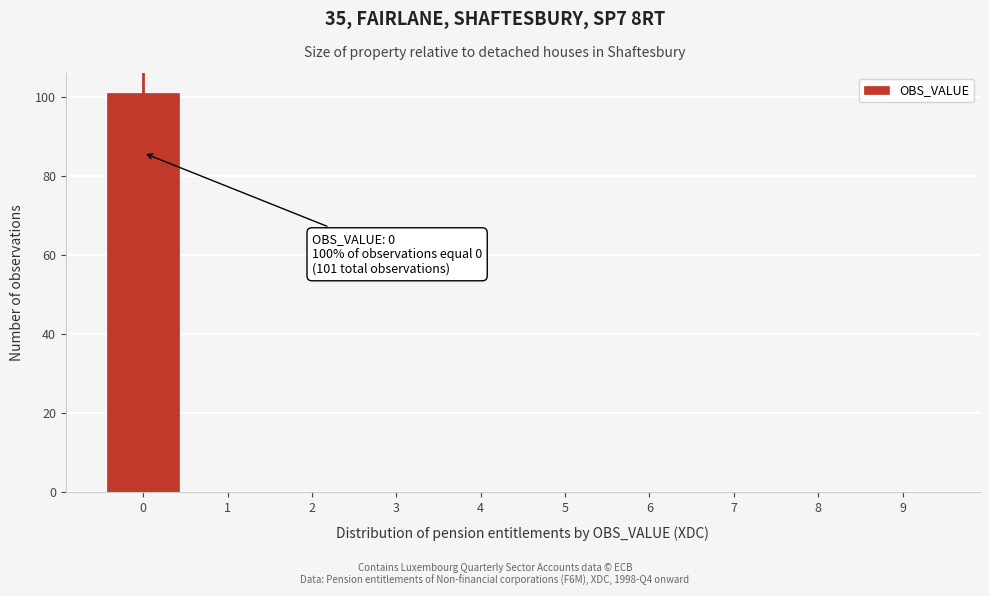

Which range on the x-axis has the tallest bar?

-0.5 to 0.5